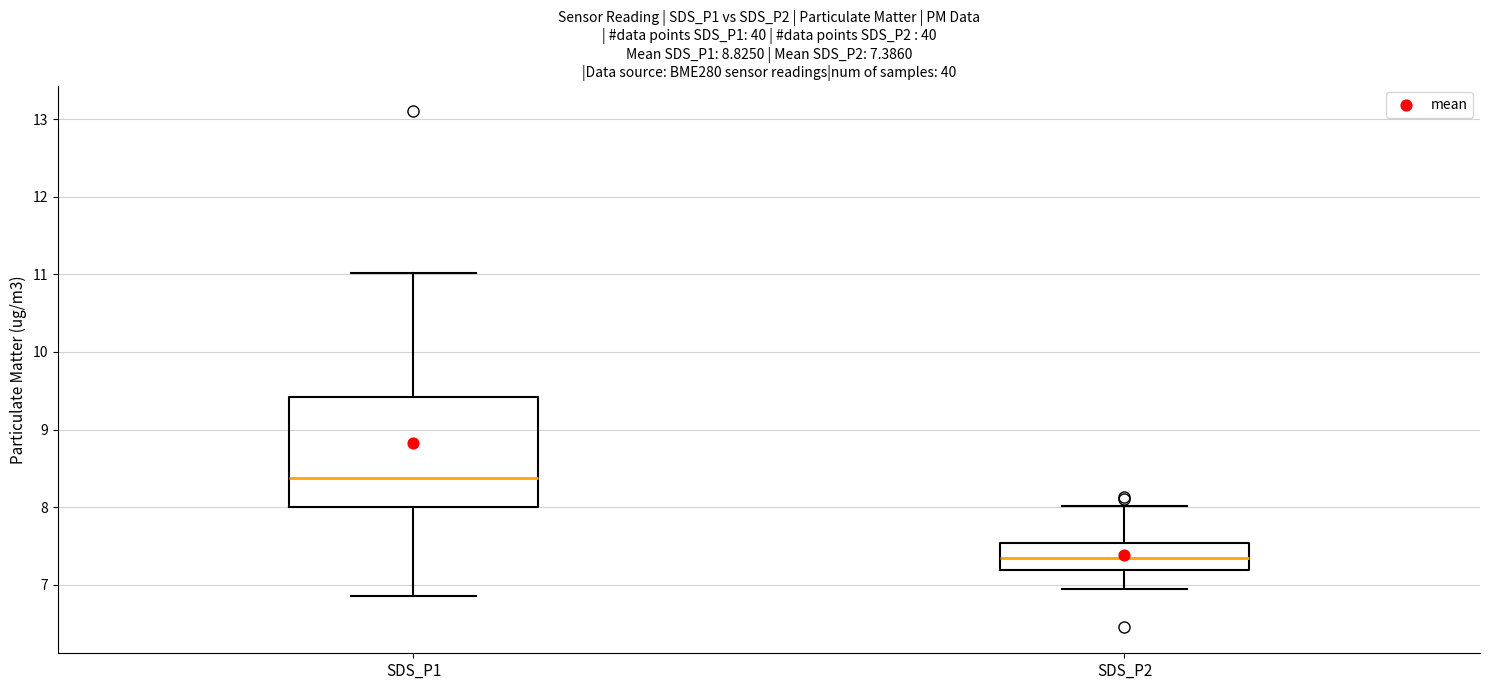

Which box is the tallest, from its lower edge to its upper edge?

SDS_P1